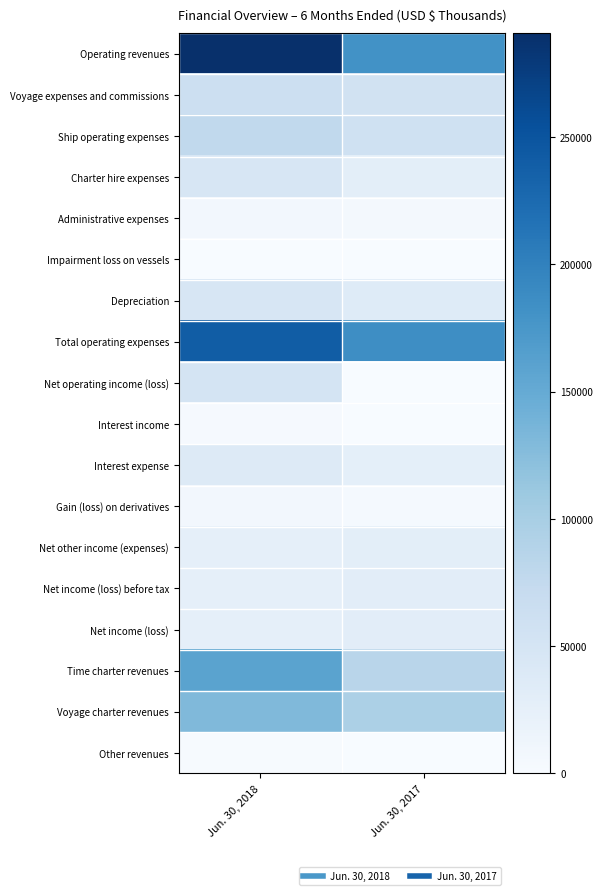

Which has a higher value, Jun. 30, 2018 or Jun. 30, 2017?

Jun. 30, 2018